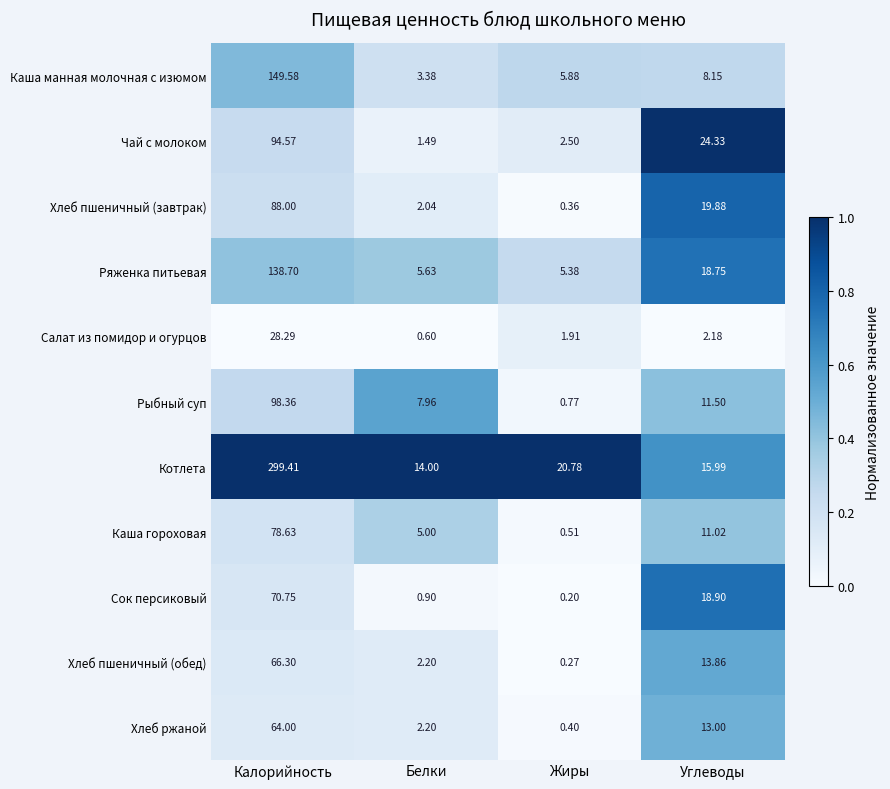

Rank the series by their maximum value, from lowest to highest.

Салат из помидор и огурцов, Хлеб ржаной, Хлеб пшеничный (обед), Сок персиковый, Каша гороховая, Хлеб пшеничный (завтрак), Чай с молоком, Рыбный суп, Ряженка питьевая, Каша манная молочная с изюмом, Котлета